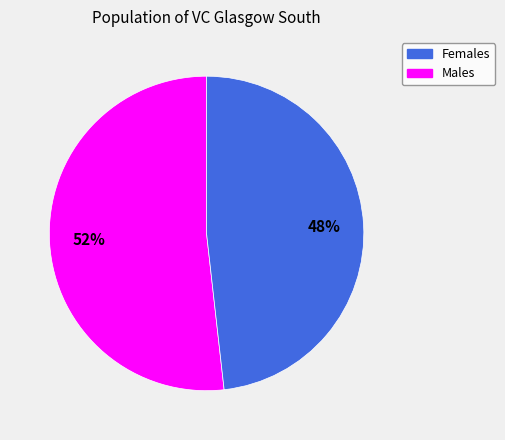

Is there a majority slice in this chart?

Yes